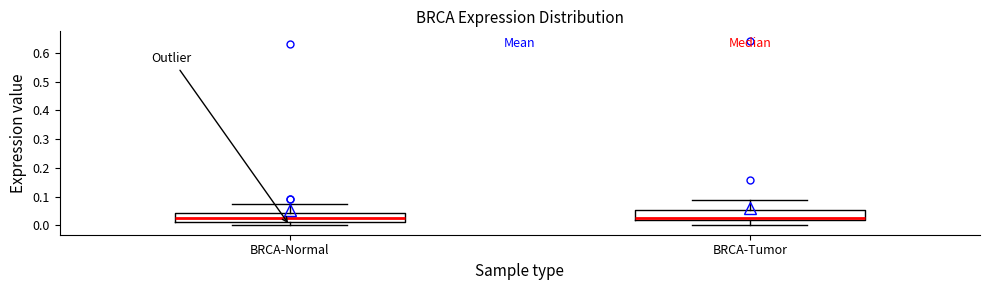

Reading left to right, read every box against the y-axis: the position of its median line, the range the box covers, and the ends of its whiskers. The values are not printed on the chart, so give them approximately, as read against the axis.

BRCA-Normal: median 0.03, box 0.01 to 0.04, whiskers 0.00 to 0.07
BRCA-Tumor: median 0.03, box 0.02 to 0.05, whiskers 0.00 to 0.09